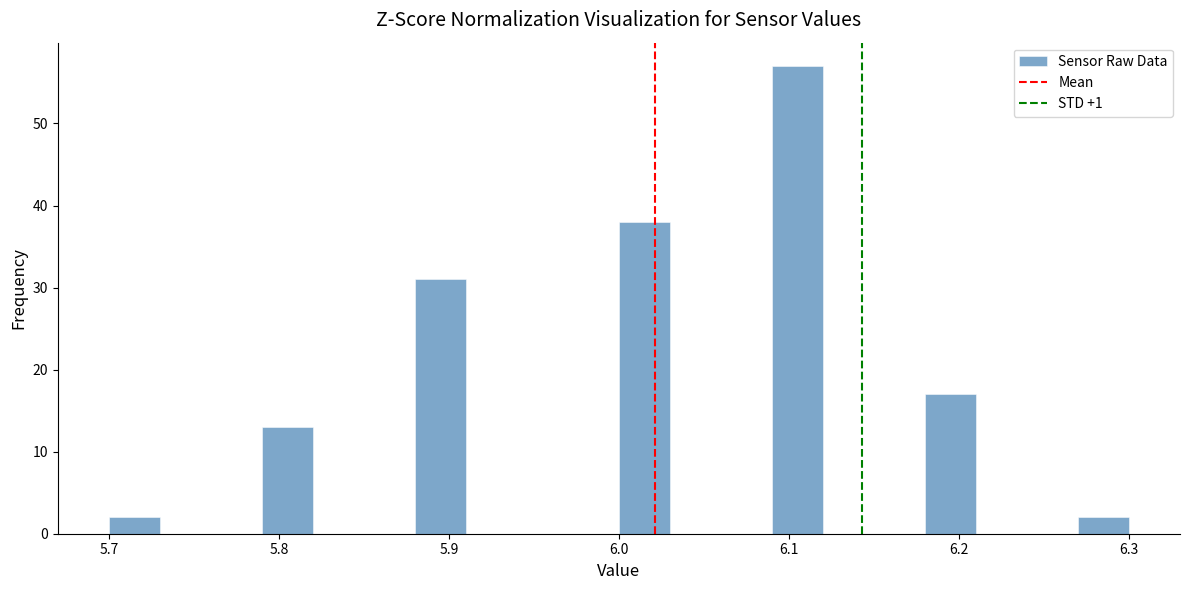

Around what value on the x-axis is the tallest bar? Give the approximate position of its centre, as read against the axis.

6.11